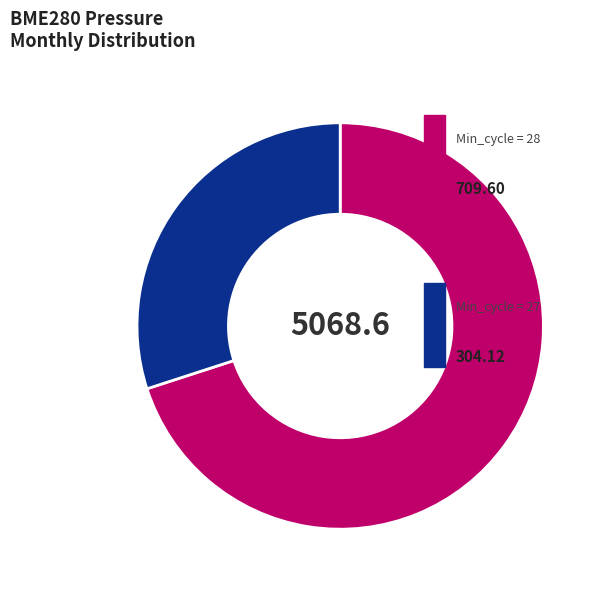

Is there any slice that represents more than half of the pie?

Yes